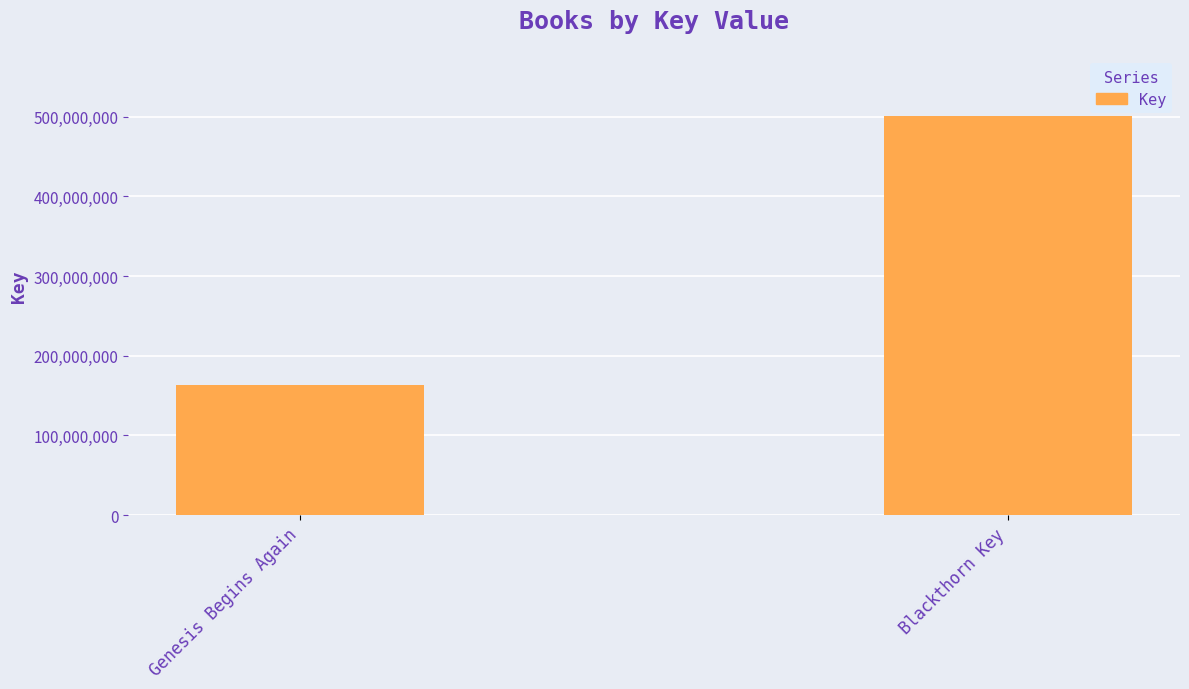

What is the label of the 1st bar from the right?

Blackthorn Key